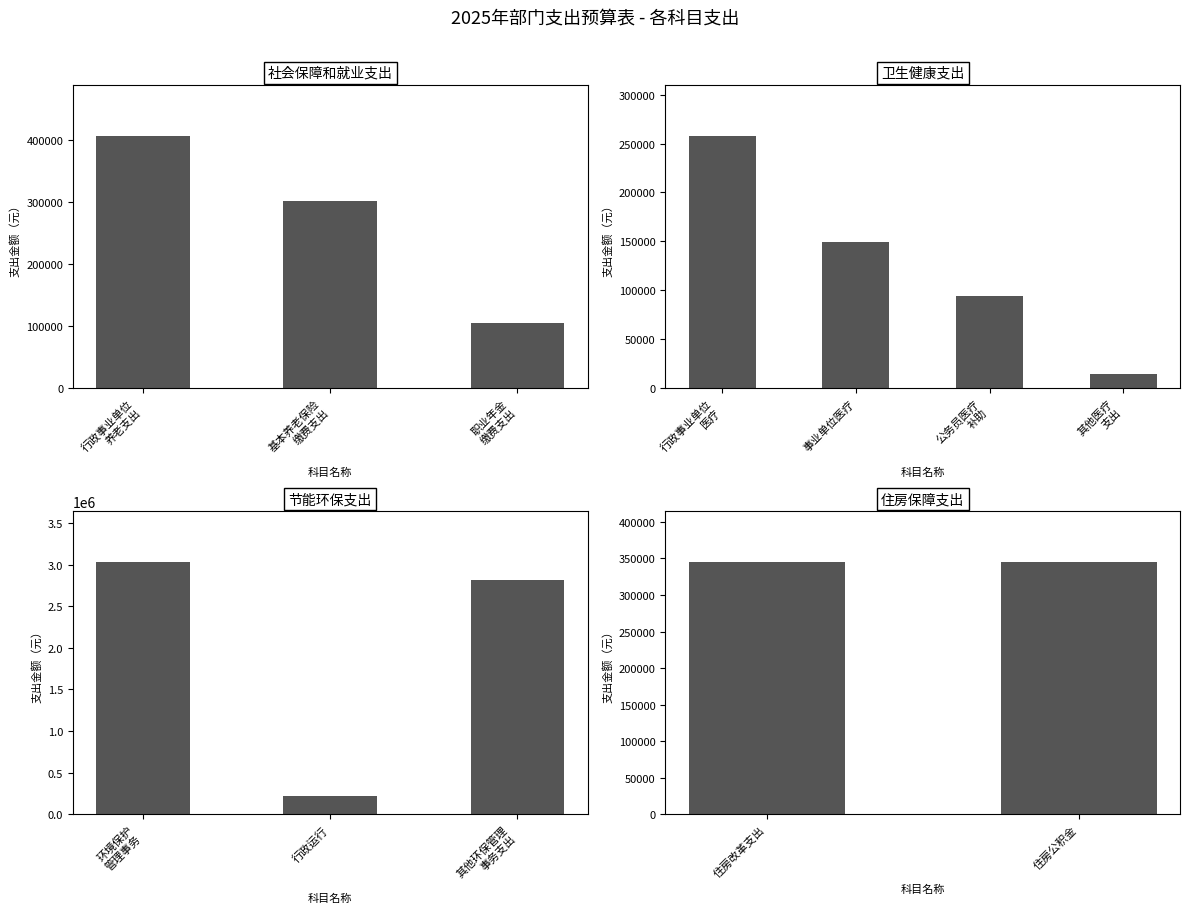

What is the greatest value displayed?

3033147.9